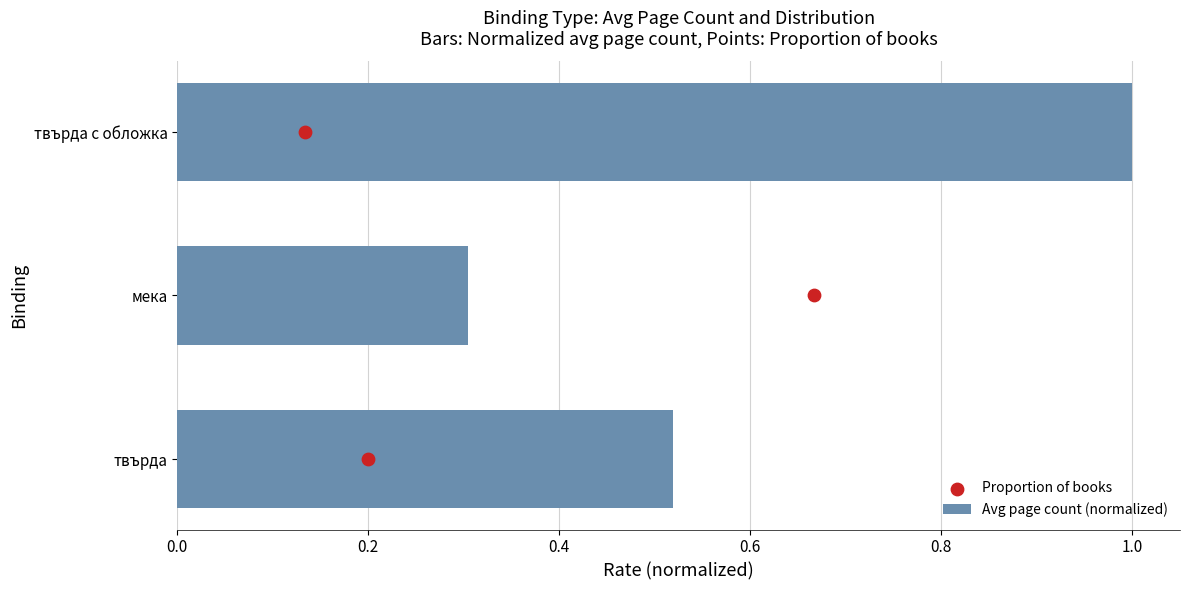

What is the difference between the maximum and minimum values in the Avg page count (normalized) series?

0.7